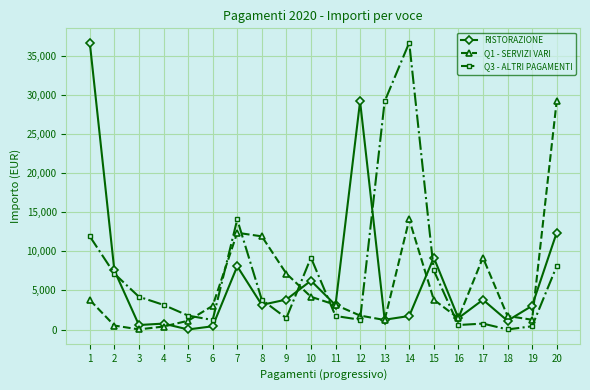

Which series changed the most between 9 and 18?

Q1 - SERVIZI VARI